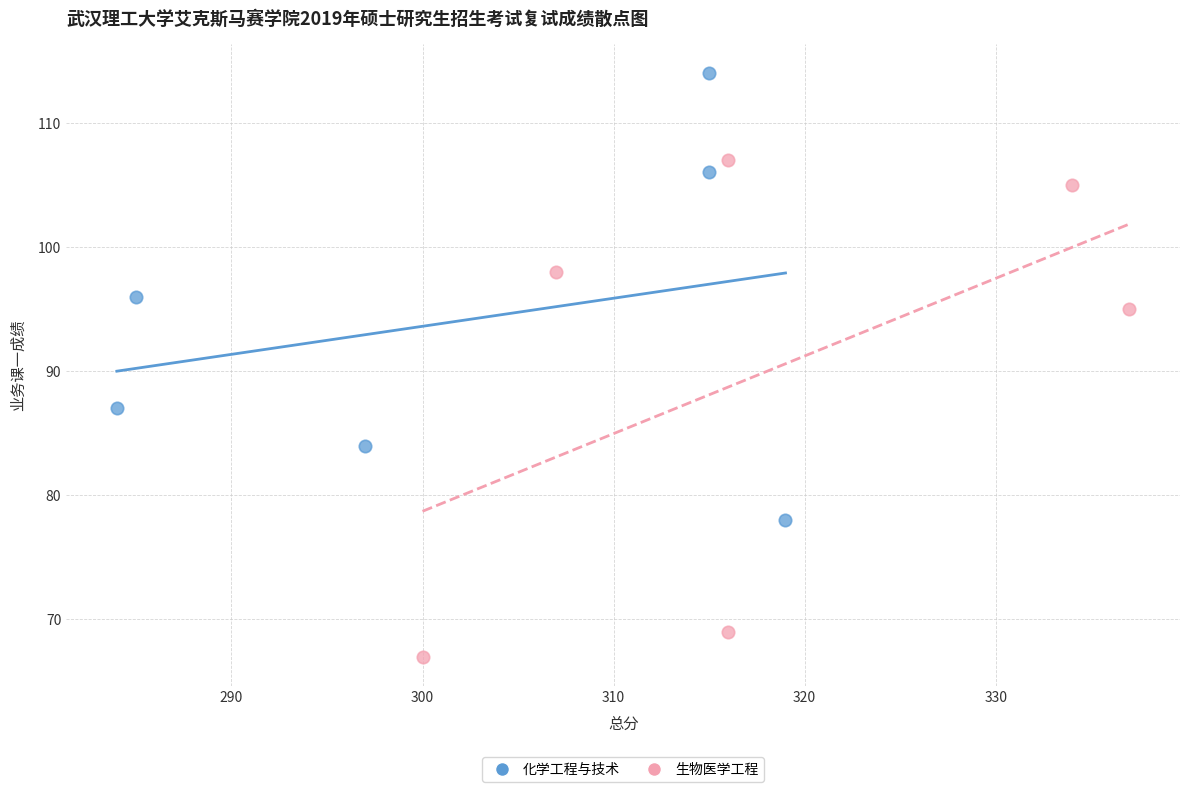

Which series contains the highest Y value?

化学工程与技术